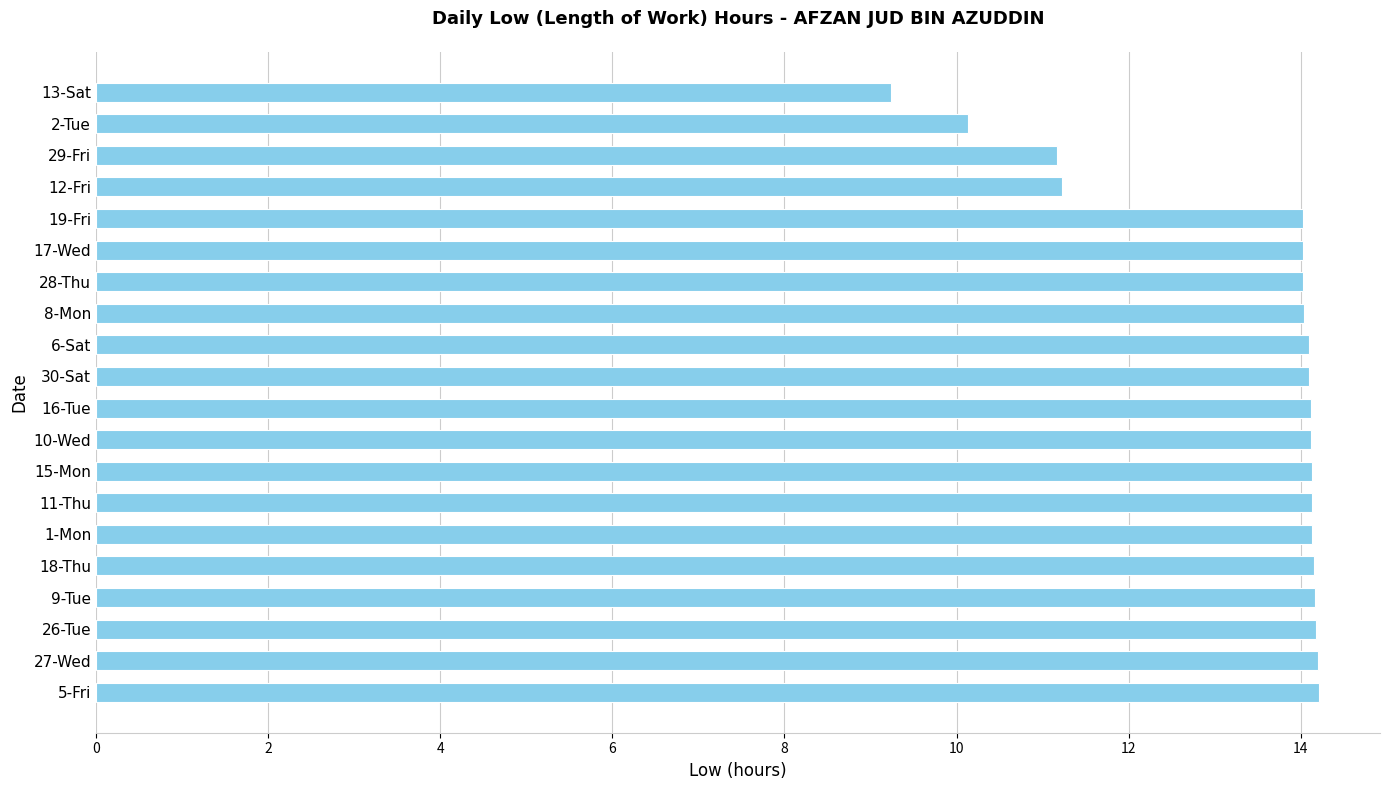

What is the average value?

13.4